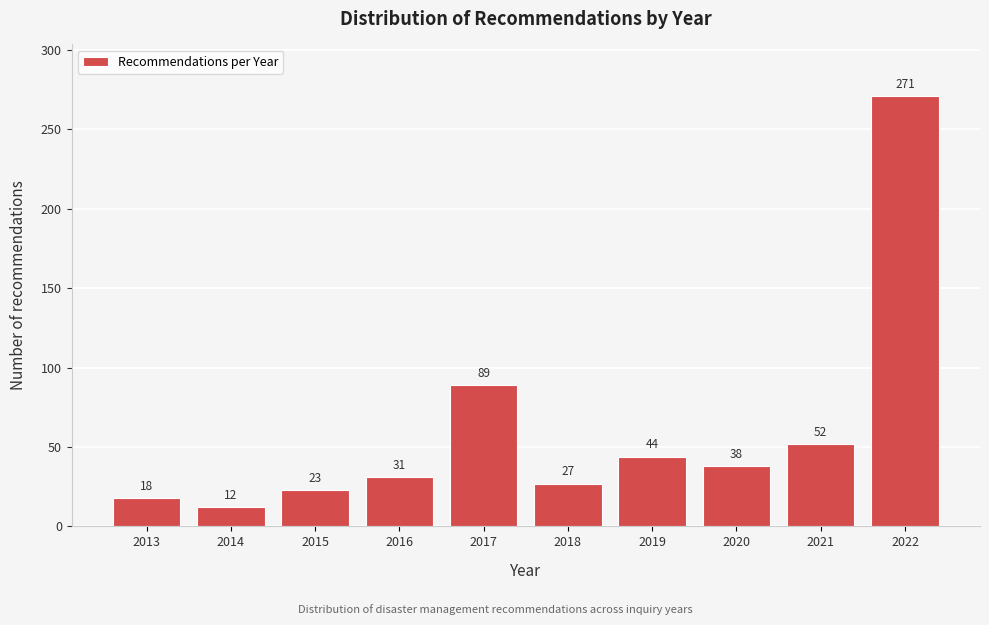

Reading left to right, list all the values displayed in this chart.

18	12	23	31	89	27	44	38	52	271